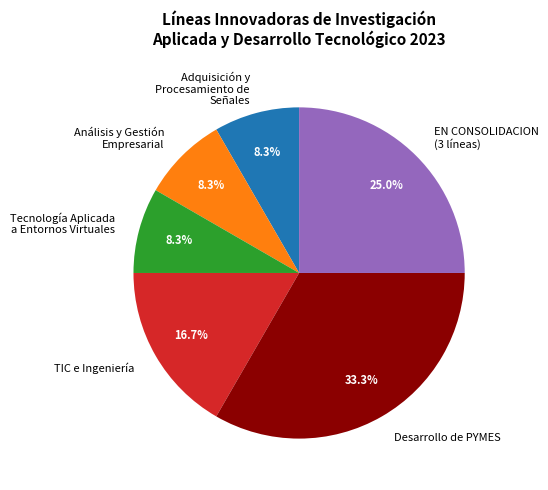

How many slices are in this pie chart?

6